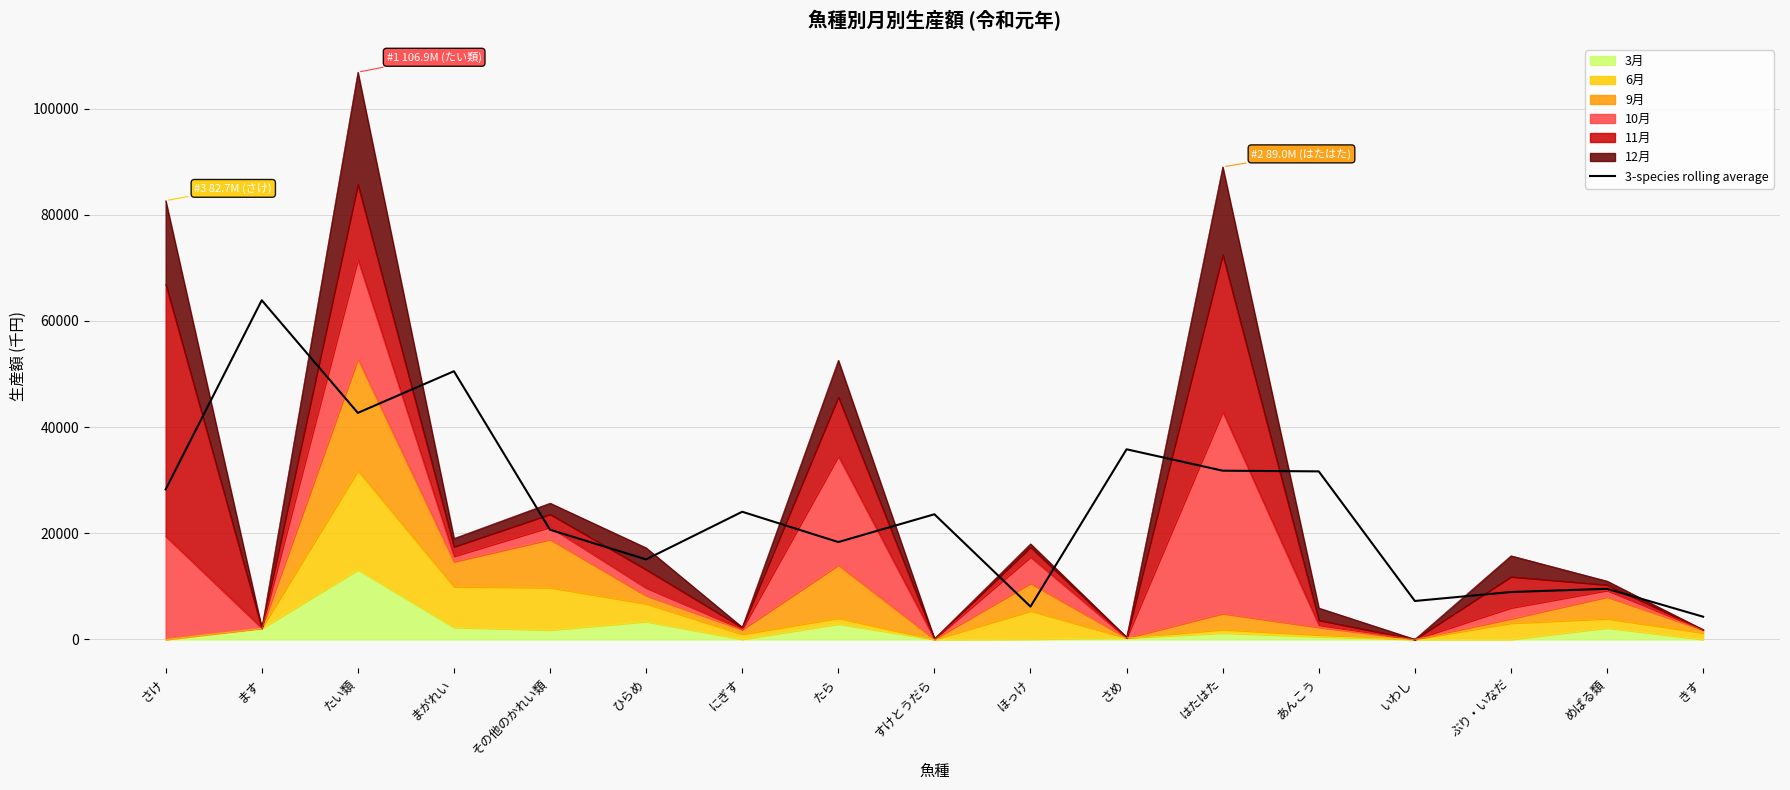

What is the difference between the maximum and minimum values?

59606.0